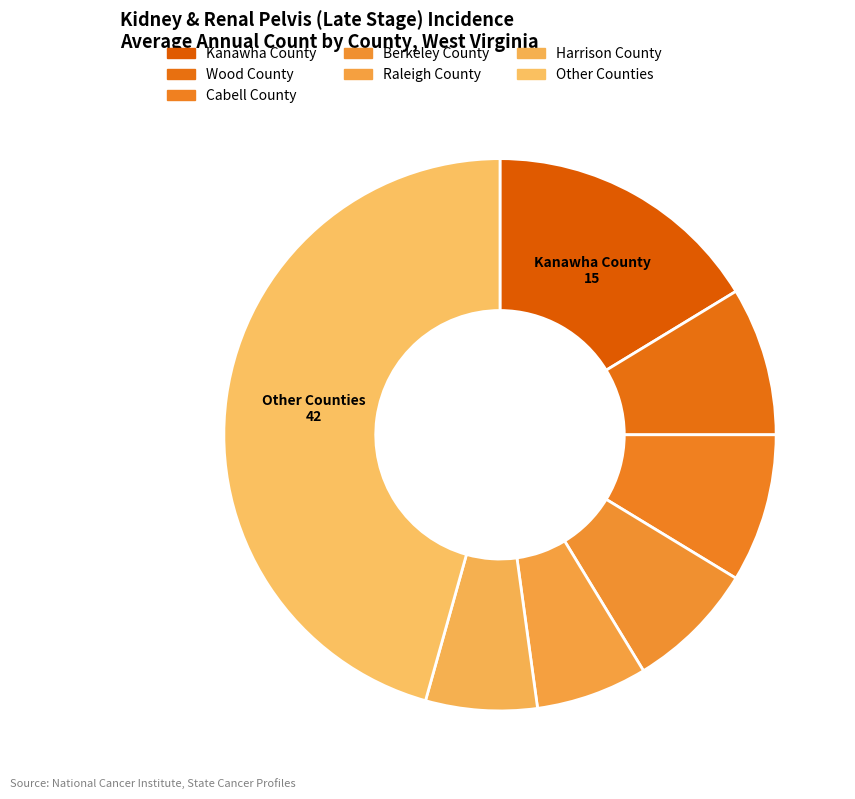

How many segments does this pie chart have?

7